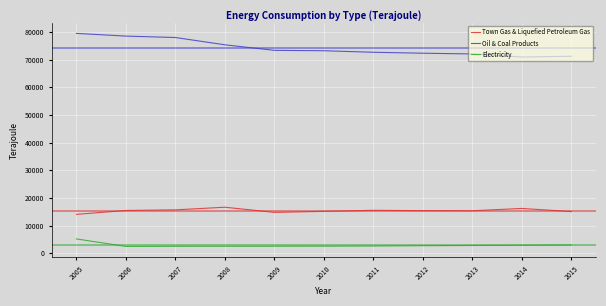

What is the maximum value shown in the chart?

79479